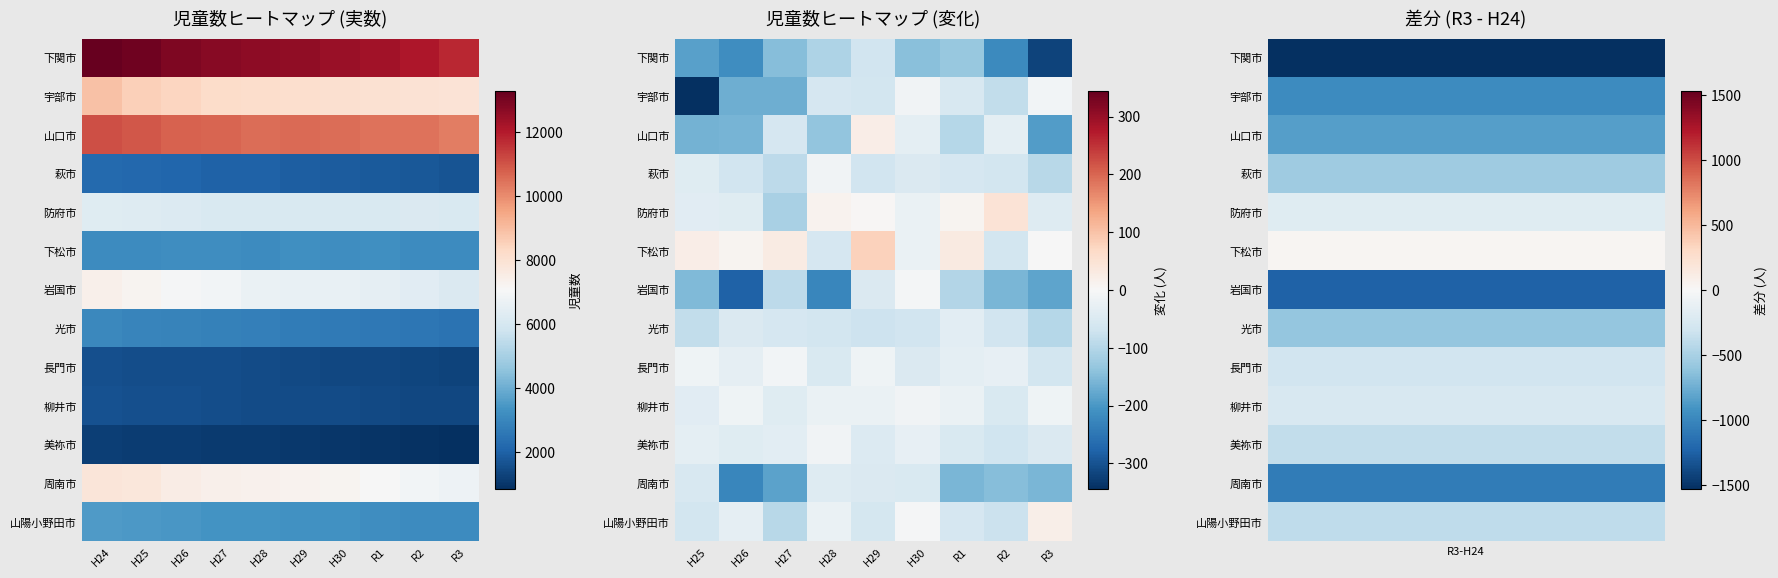

Is the value of 下関市 at H28 greater than the value of 美祢市 at H30?

No